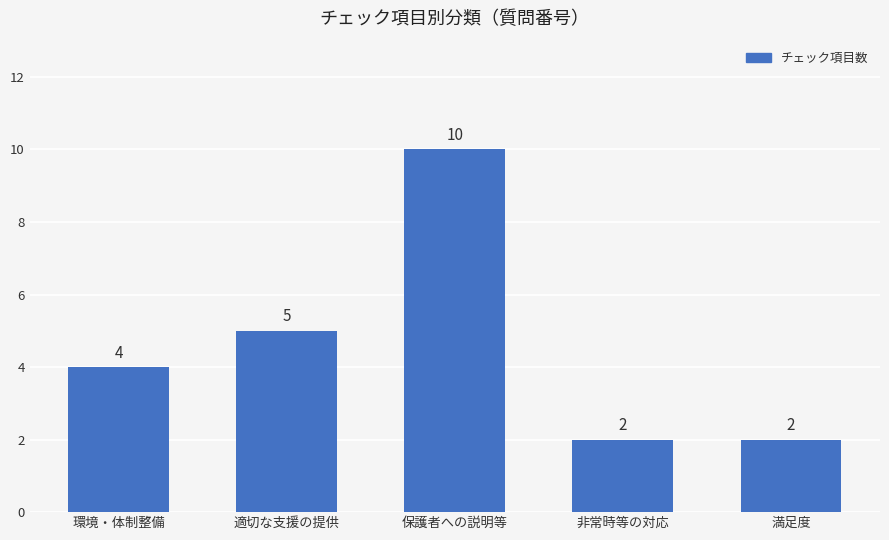

How many series are shown in this chart?

1